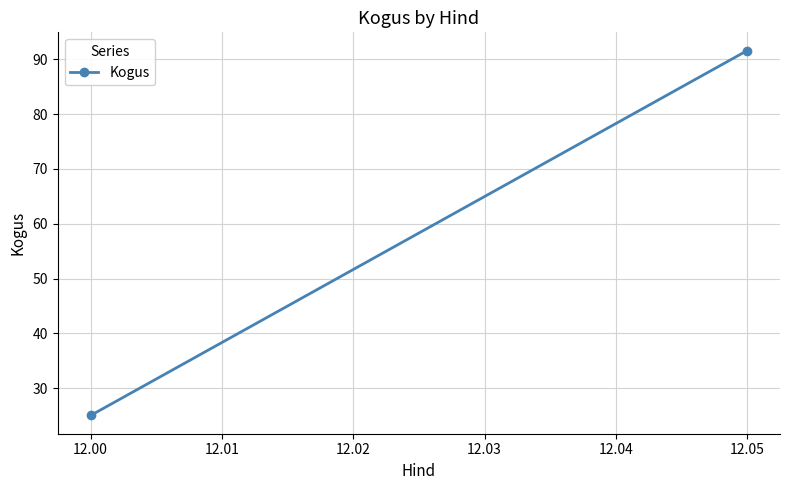

What is the value of the 2nd point from the left?

91.6